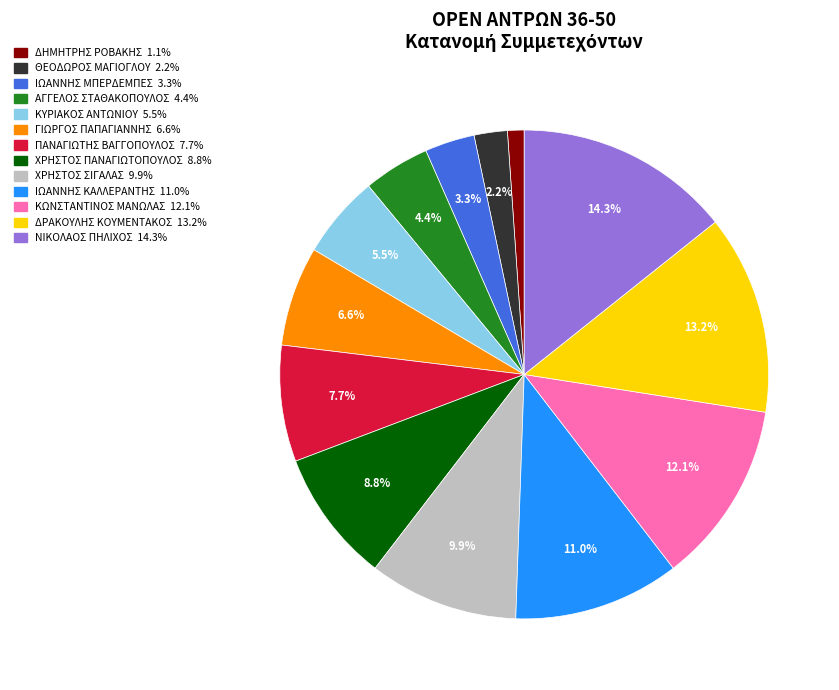

To the nearest percent, what is the combined percentage of ΙΩΑΝΝΗΣ ΜΠΕΡΔΕΜΠΕΣ and ΚΩΝΣΤΑΝΤΙΝΟΣ ΜΑΝΩΛΑΣ?

15%